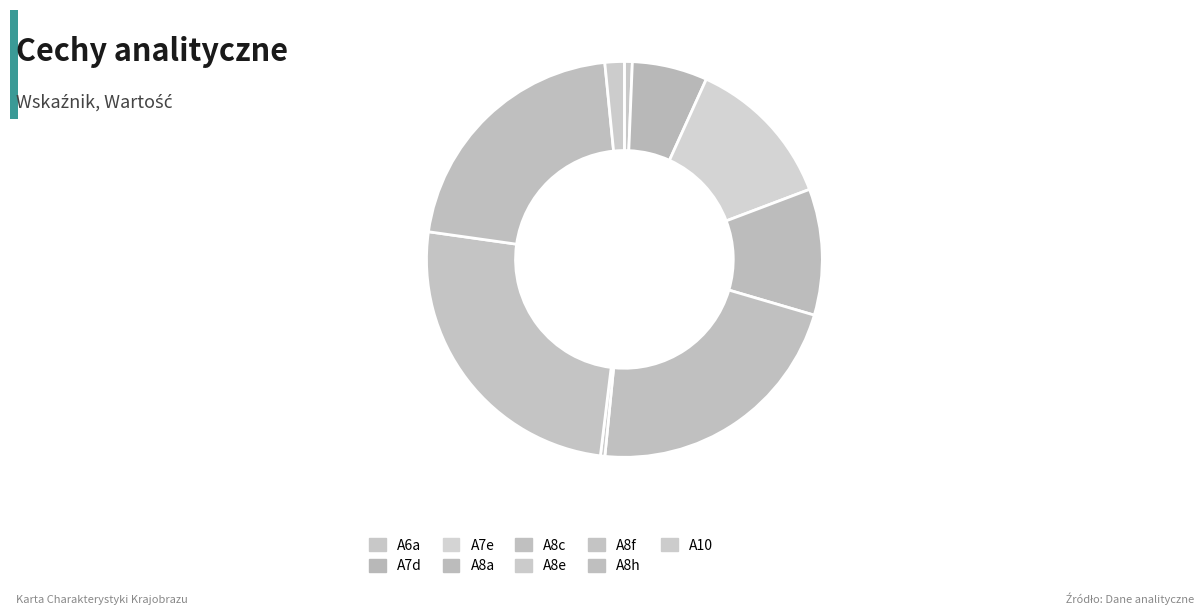

The A7d slice represents 1% of the pie. True or false?

False